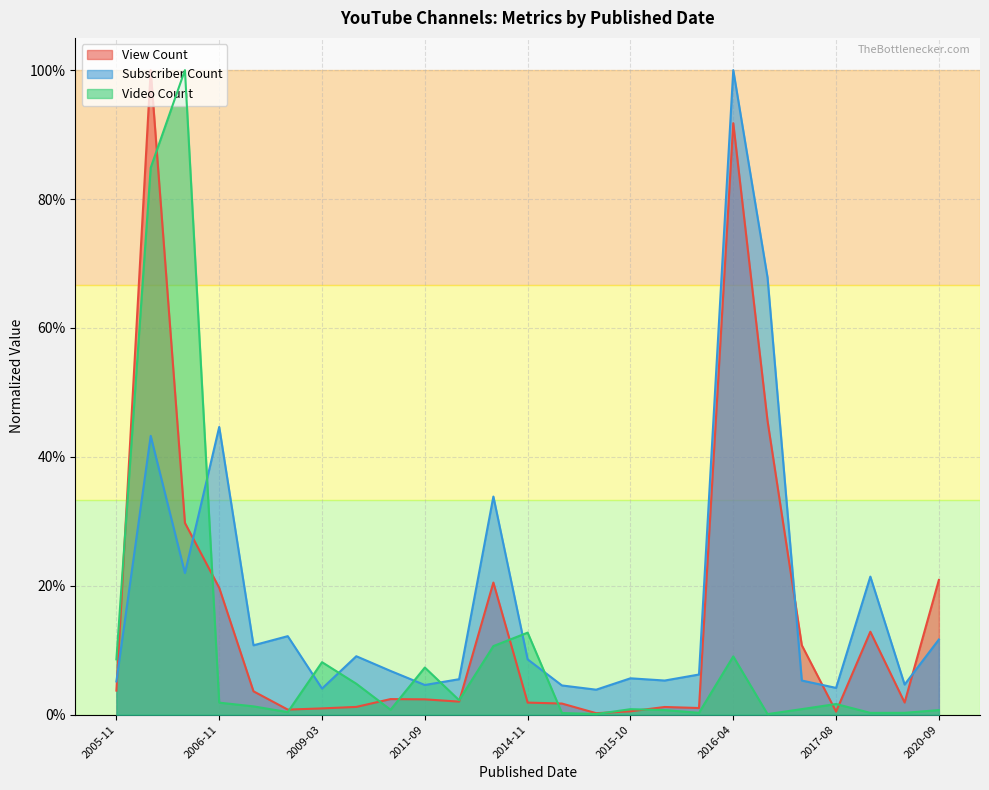

Where is the first local maximum for View Count?

2006-09-19